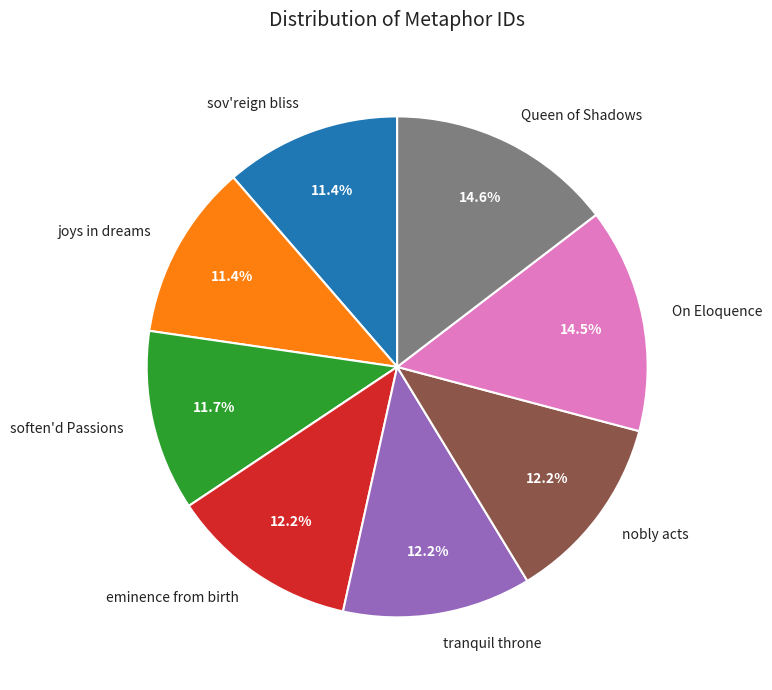

Is there a majority slice in this chart?

No